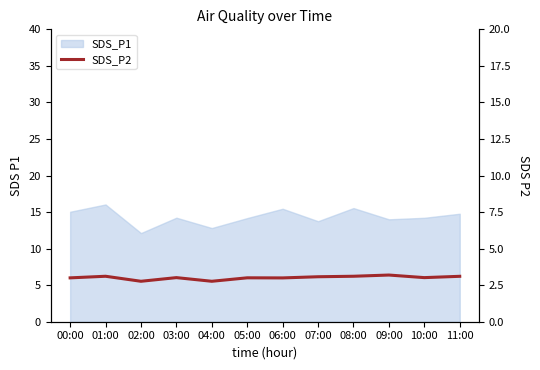

The chart shows a value of 3.1 at 08:00. True or false?

True